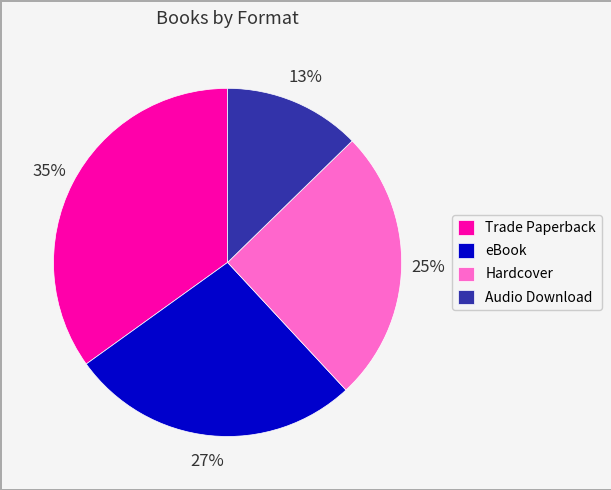

Is it true that Audio Download is 13% of the pie?

True